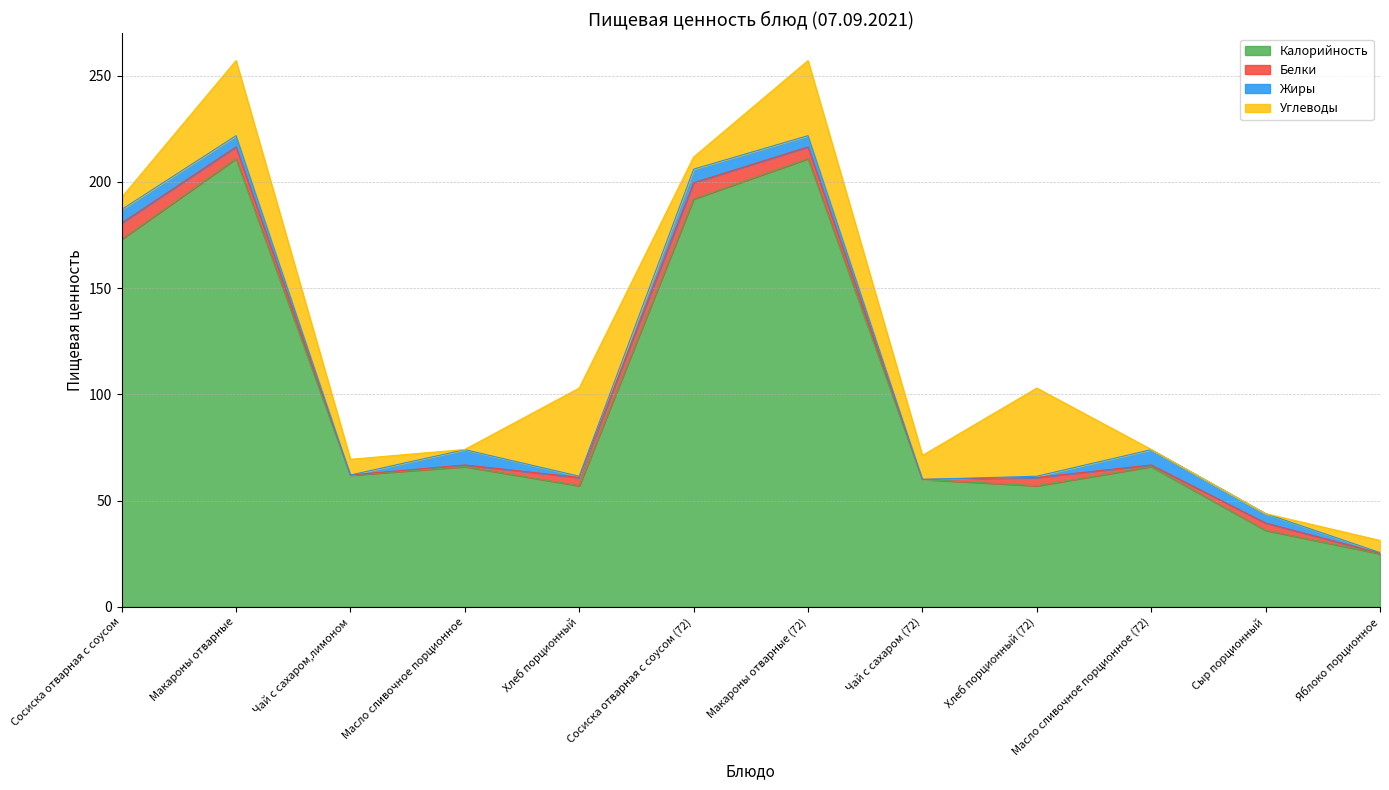

True or false: Калорийность and Белки cross at least once.

False